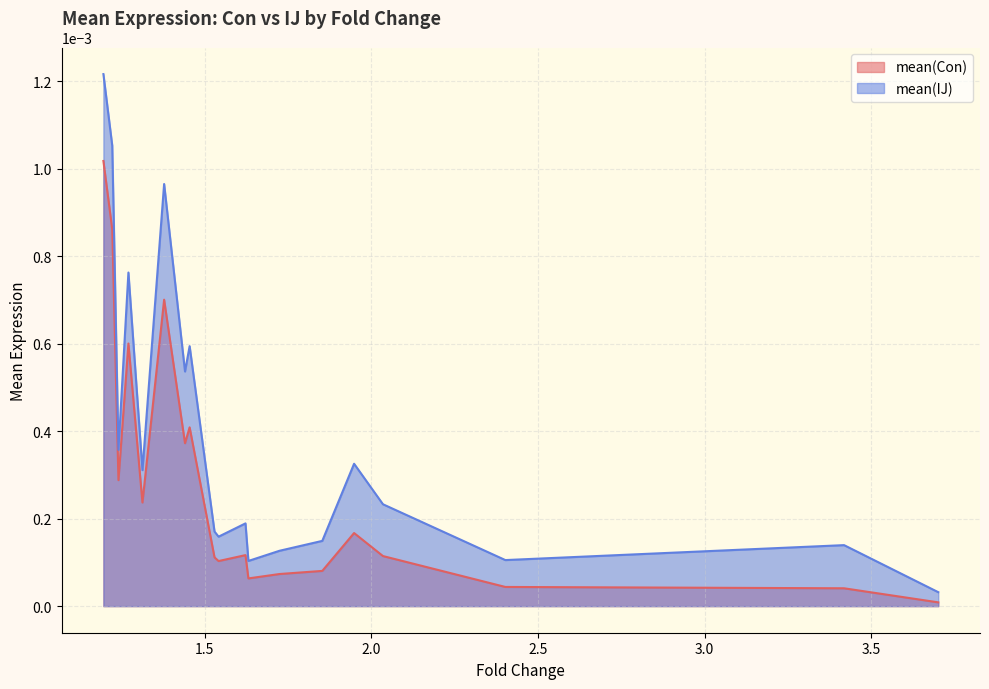

Reading left to right, list all the values displayed in this chart.

mean(Con): 3.7017474195432913=0.0	3.418902330270328=0.0	2.401989258785956=0.0	2.0345163169149494=0.0	1.9478363591305279=0.0	1.8523414415100095=0.0	1.7238260242817753=0.0	1.6305247256292759=0.0	1.6217885144144153=0.0	1.541004475156603=0.0	1.5288109655331708=0.0	1.4540695621755557=0.0	1.4402033120609259=0.0	1.3775000393912646=0.0	1.3124350054499623=0.0	1.270302188620077=0.0	1.2403805277565183=0.0	1.221718374159161=0.0	1.195196758004364=0.0
mean(IJ): 3.7017474195432913=0.0	3.418902330270328=0.0	2.401989258785956=0.0	2.0345163169149494=0.0	1.9478363591305279=0.0	1.8523414415100095=0.0	1.7238260242817753=0.0	1.6305247256292759=0.0	1.6217885144144153=0.0	1.541004475156603=0.0	1.5288109655331708=0.0	1.4540695621755557=0.0	1.4402033120609259=0.0	1.3775000393912646=0.0	1.3124350054499623=0.0	1.270302188620077=0.0	1.2403805277565183=0.0	1.221718374159161=0.0	1.195196758004364=0.0